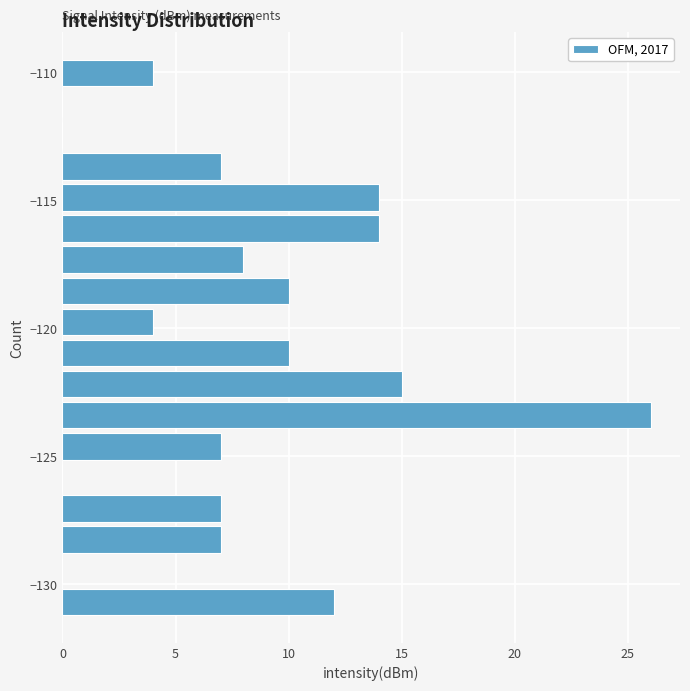

Around what value on the y-axis is the longest bar? Give the approximate position of its centre, as read against the axis.

-123.5